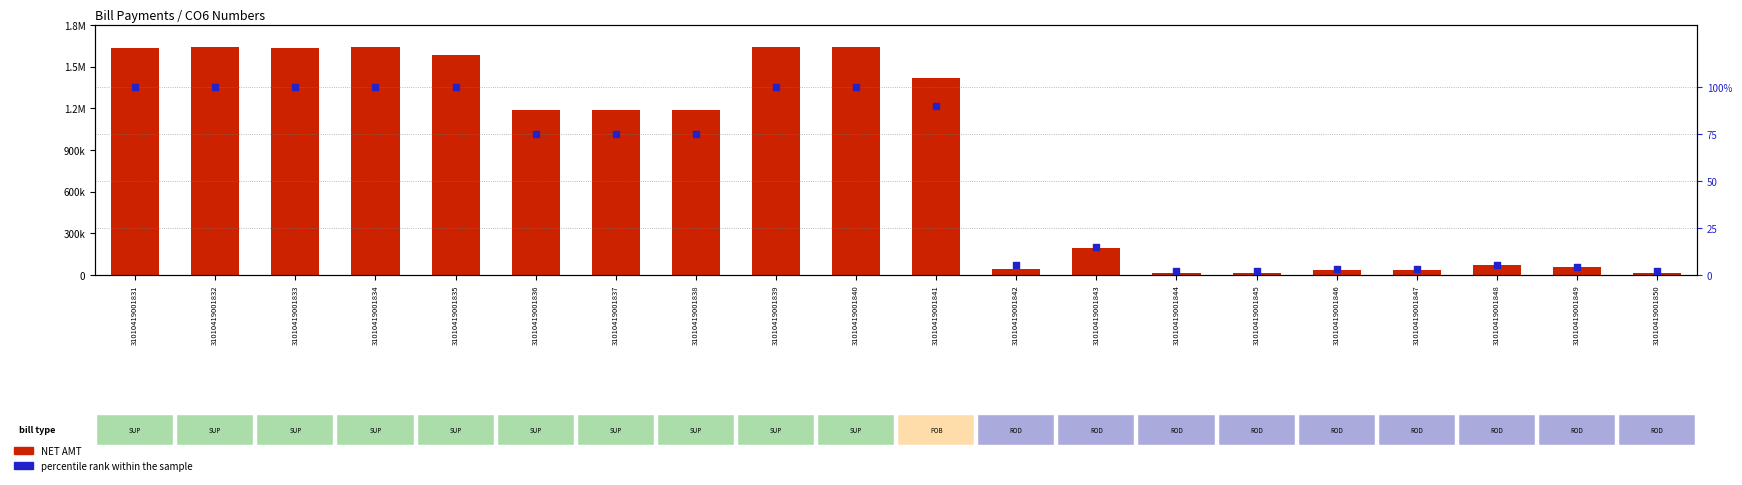

Which series reaches the maximum Y coordinate?

NET AMT